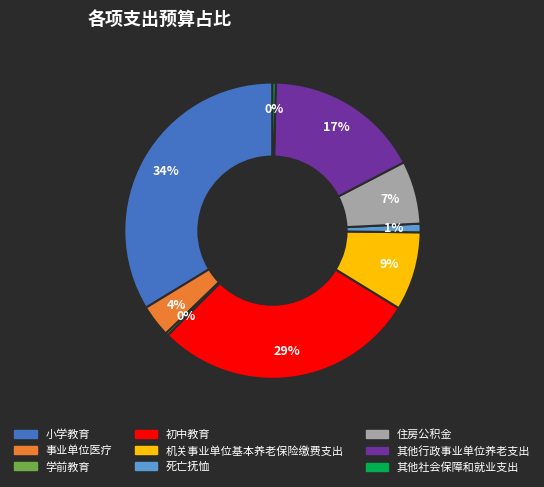

True or false: 住房公积金 accounts for 7% of the total.

True